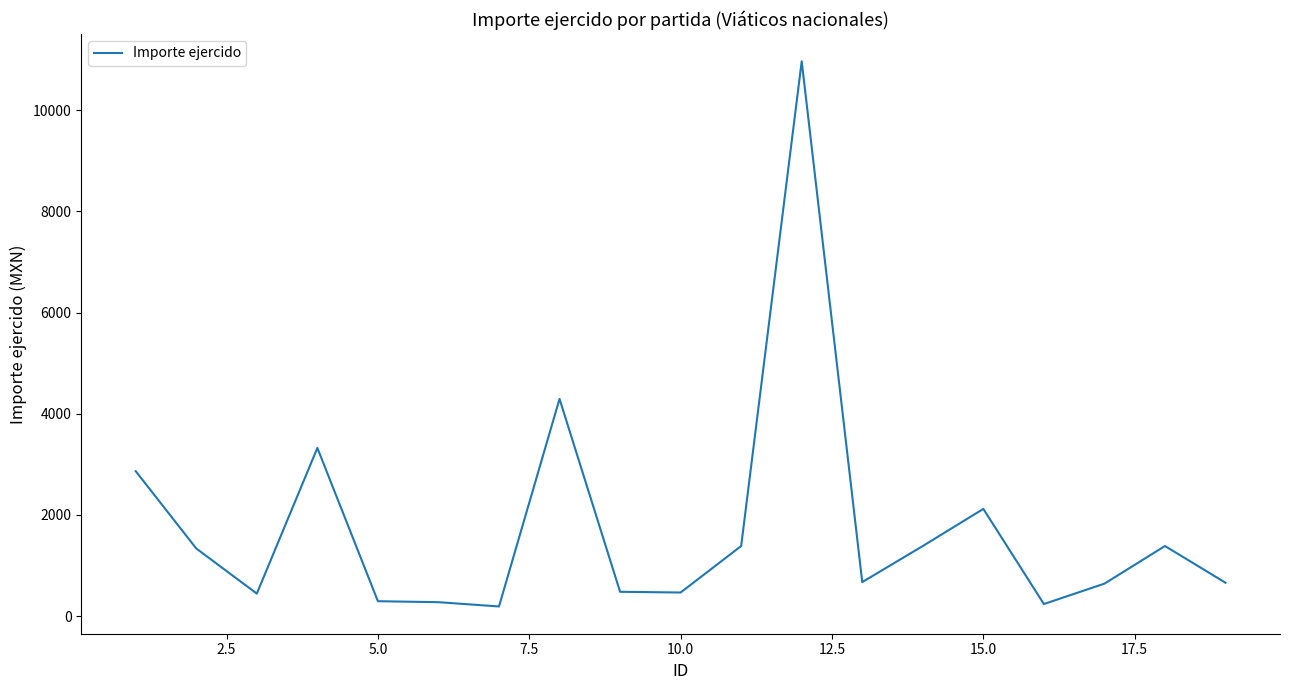

What is the difference between the maximum and minimum values?

10779.4